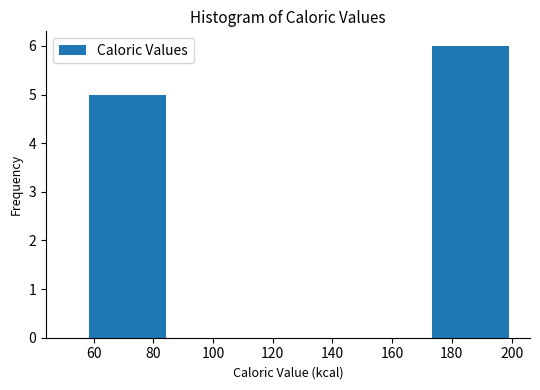

Reading left to right, list every bar in this chart as the range it spans on the x-axis followed by its height. Neither the bar edges nor the heights are printed on the chart, so give them approximately, as read against the axes.

58 to 88: 5
88 to 116: 0
116 to 144: 0
144 to 174: 0
174 to 202: 6